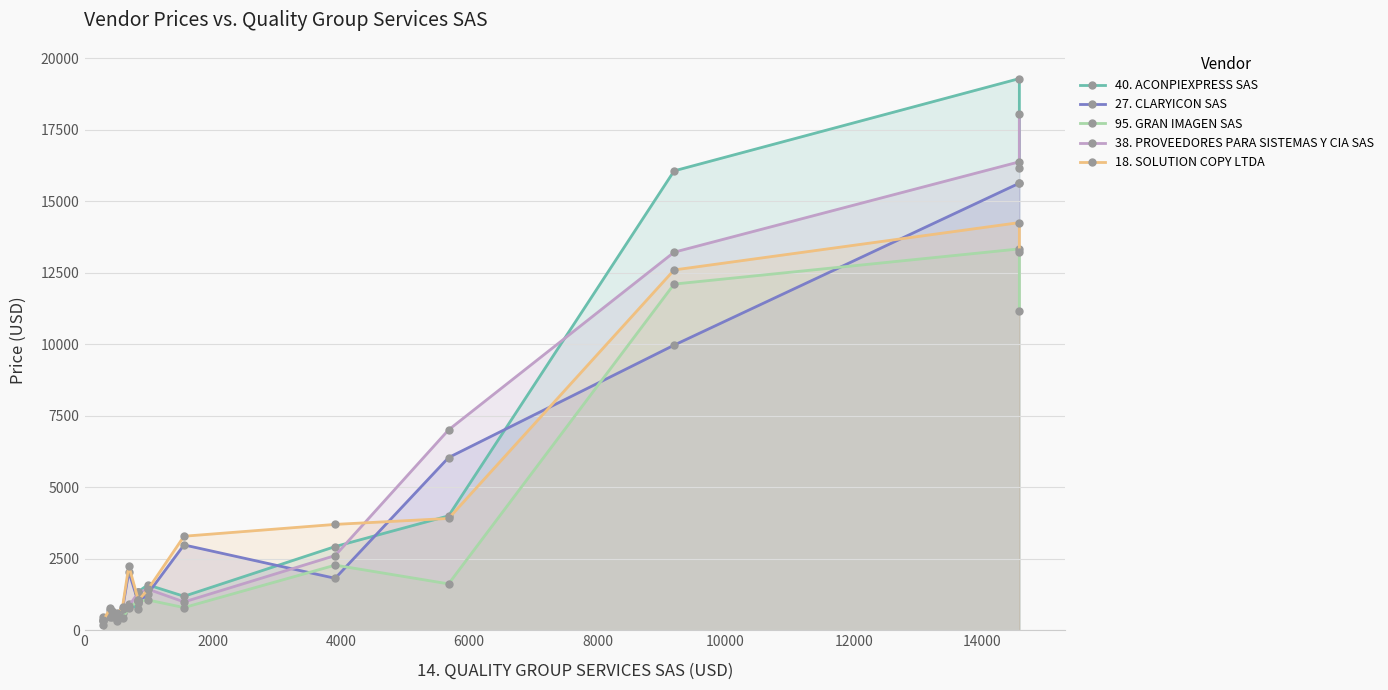

What is the lowest value of the 27. CLARYICON SAS series?

188